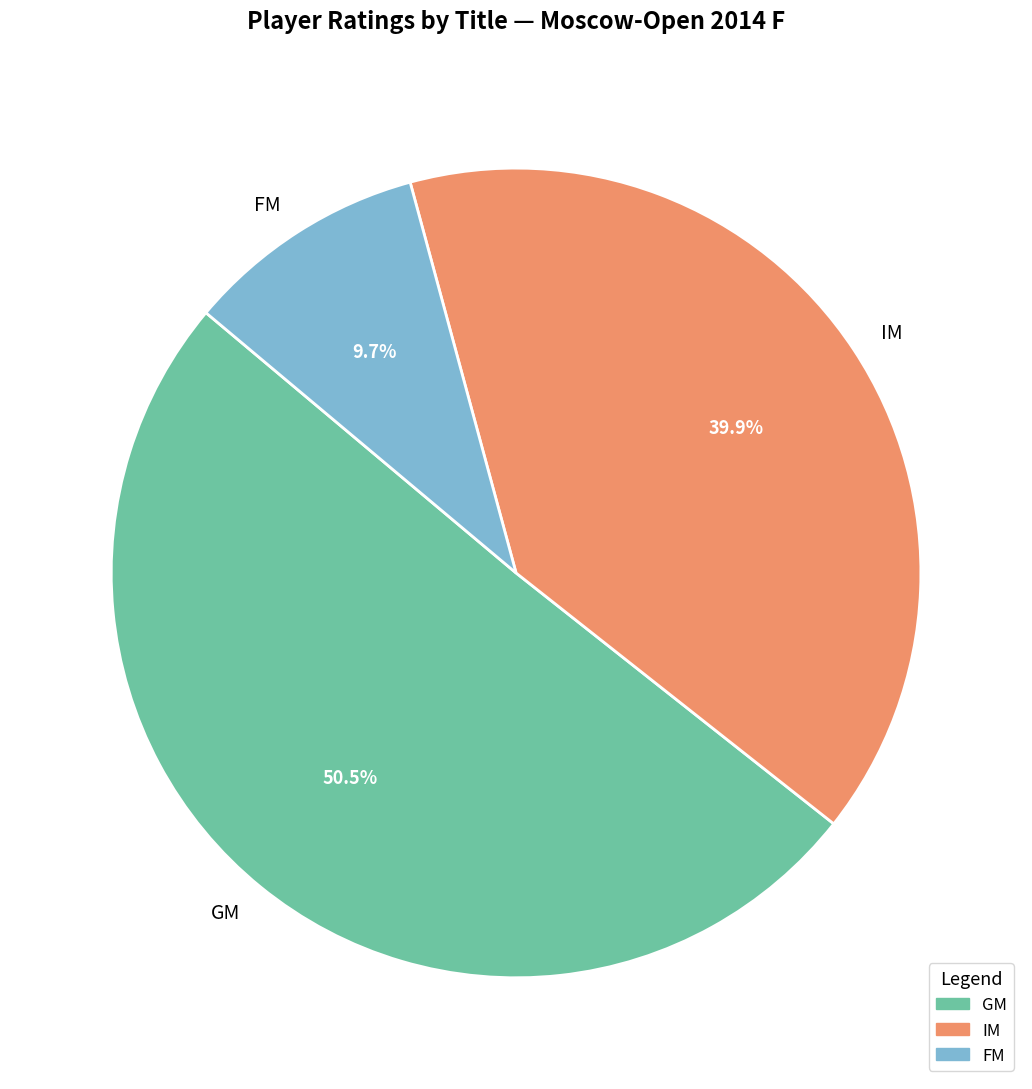

Which category has the smallest portion of the pie?

FM